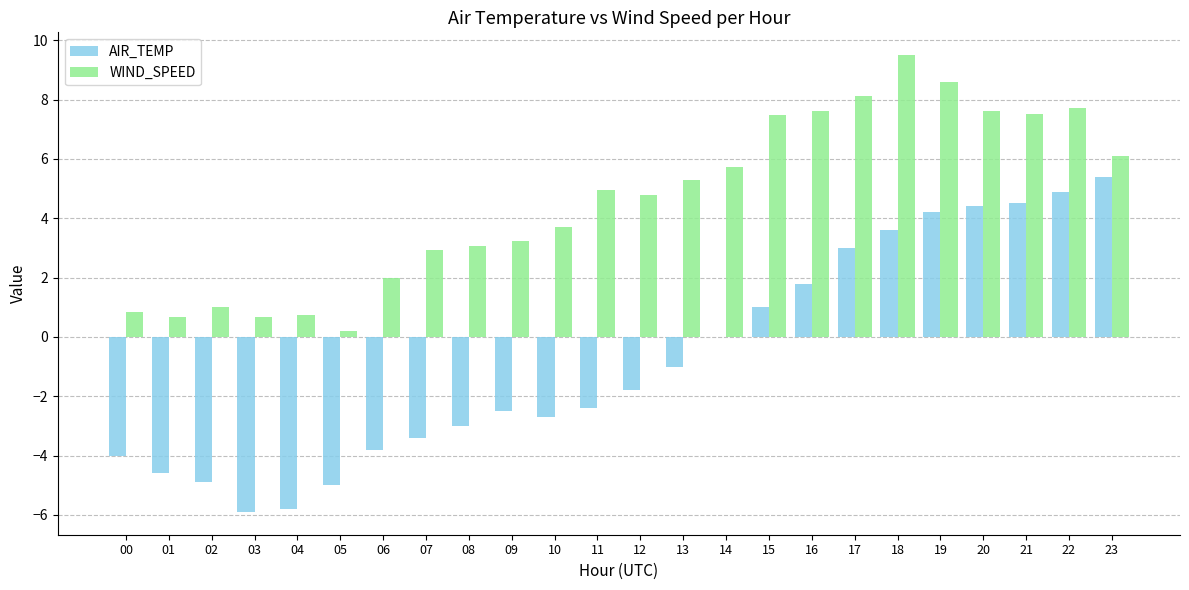

Is the value of WIND_SPEED at 13 greater than the value of AIR_TEMP at 03?

Yes